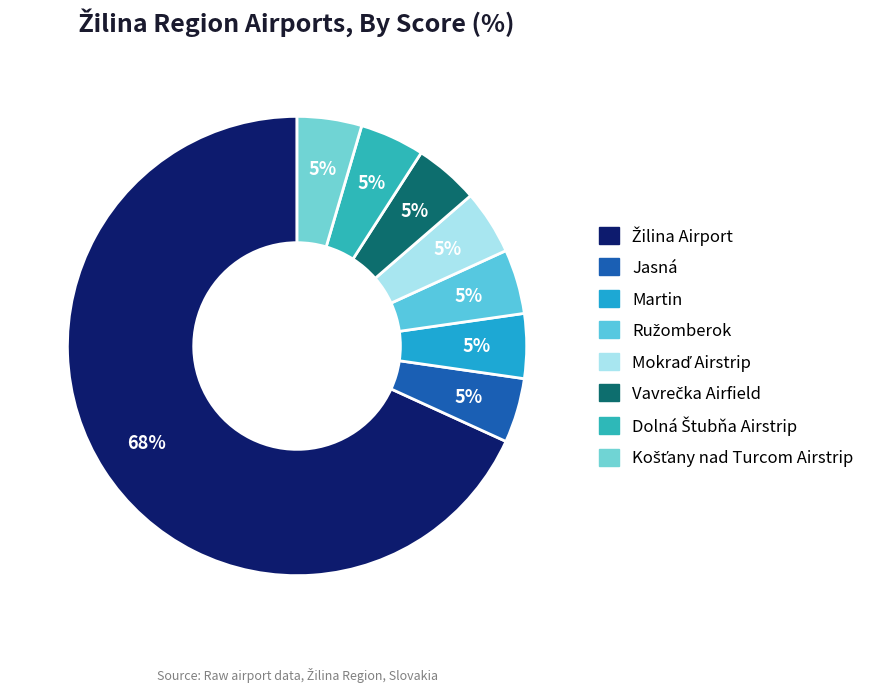

Count the number of slices in the pie.

8